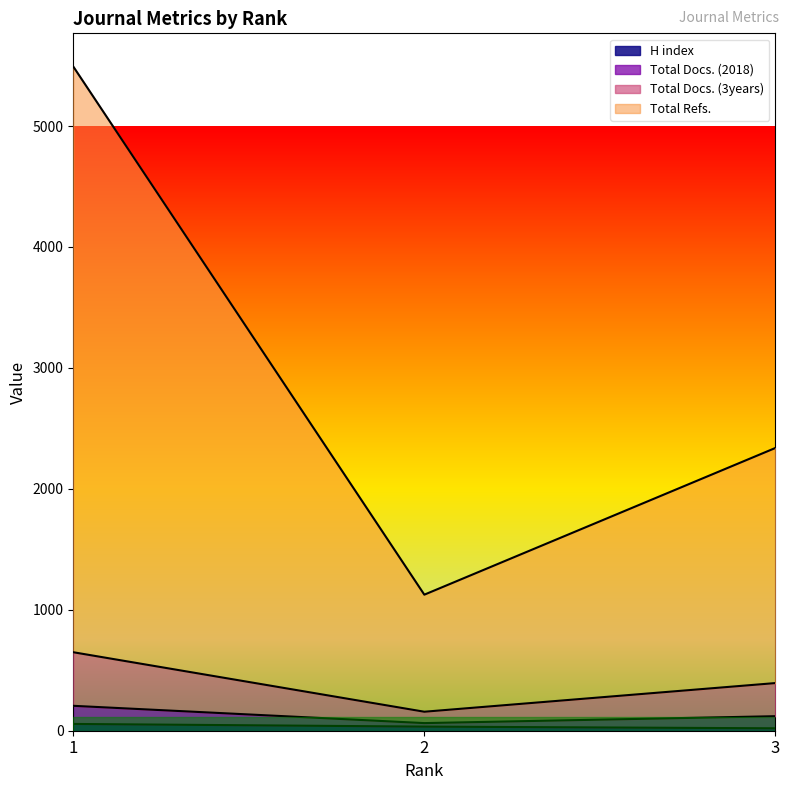

Which series has the largest total across all categories?

Total Refs.